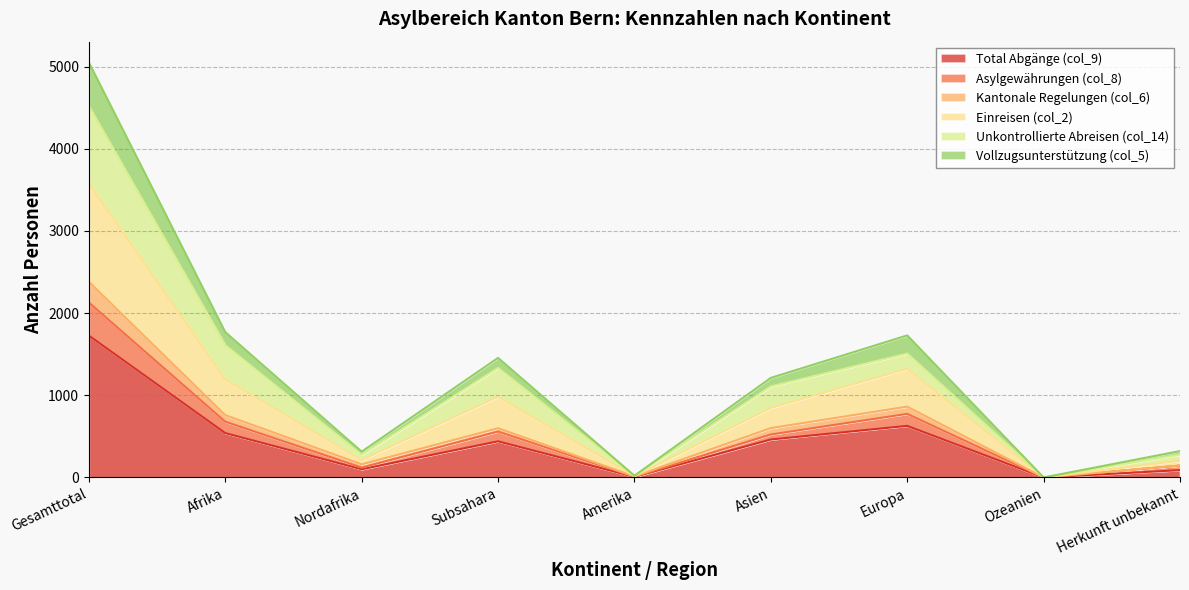

What is the label of the 2nd point from the right?

Ozeanien